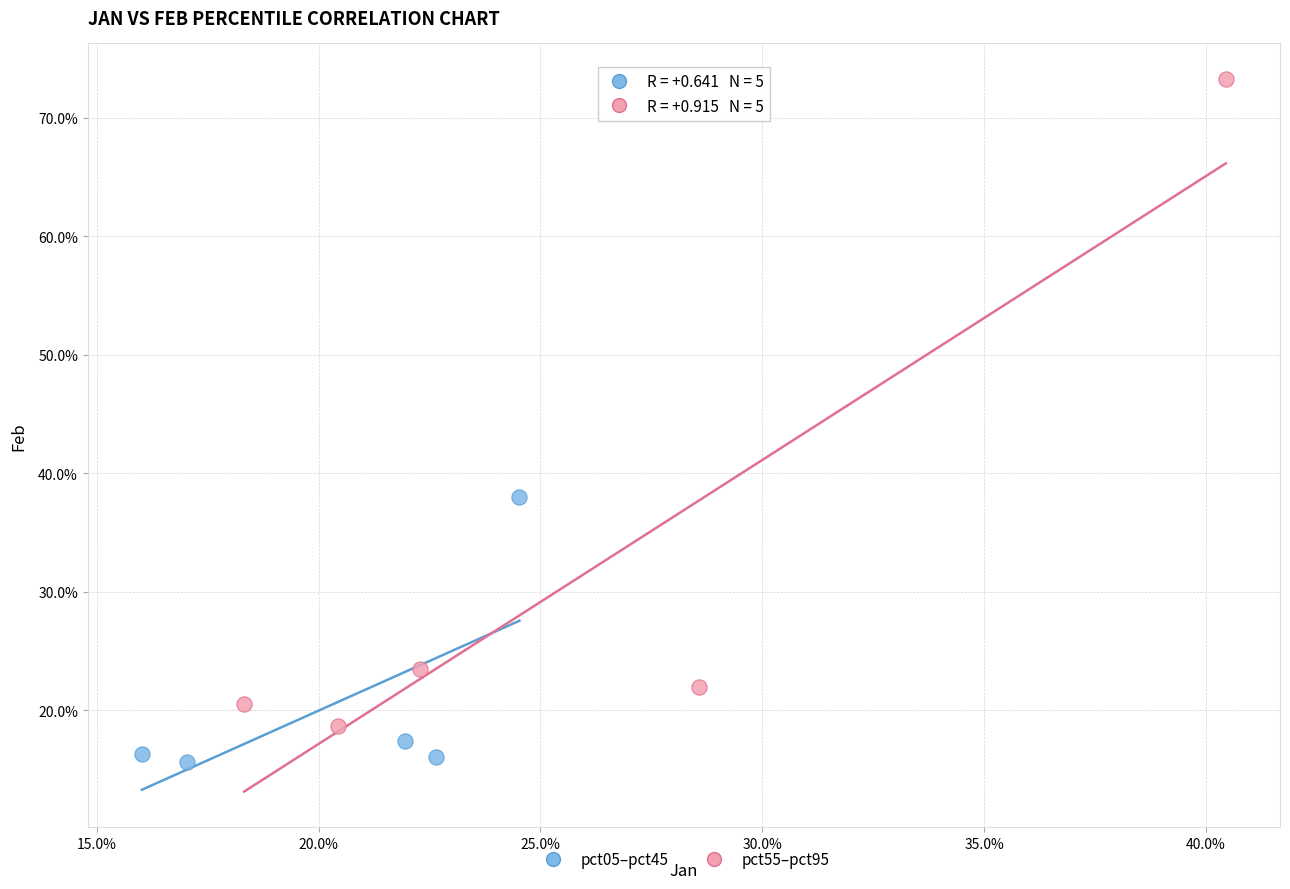

Which series has the largest Y range (max minus min)?

pct55–pct95